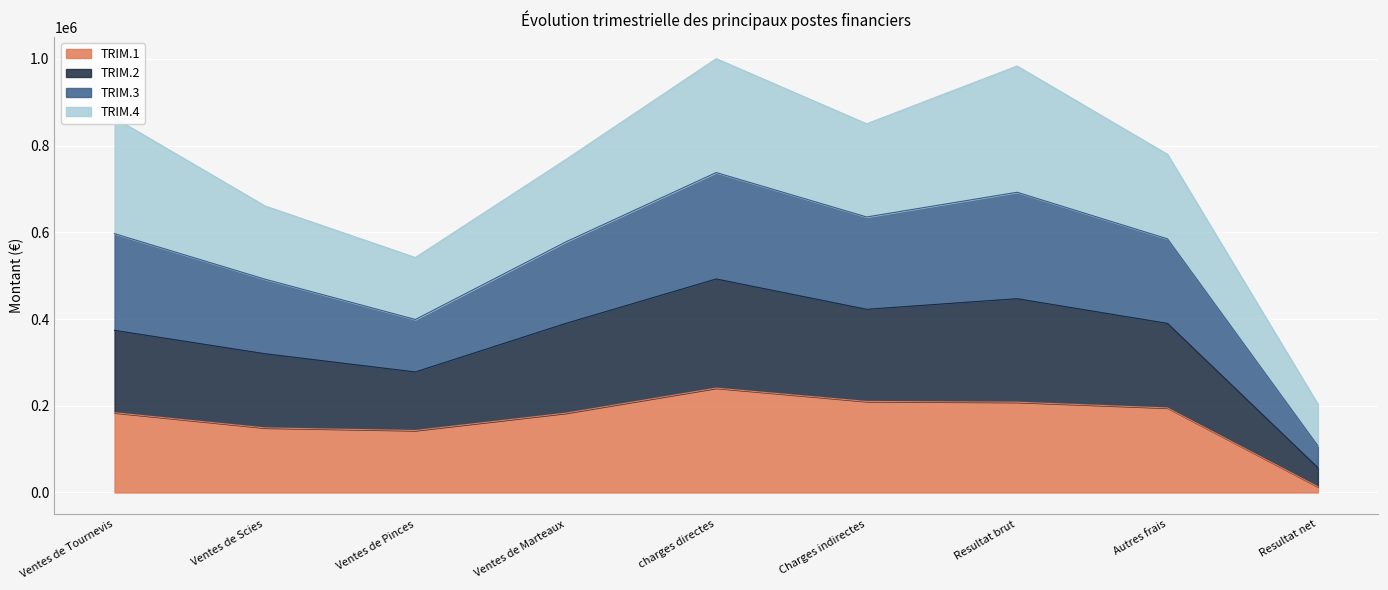

What is the total value across all series at Ventes de Scies?

661000